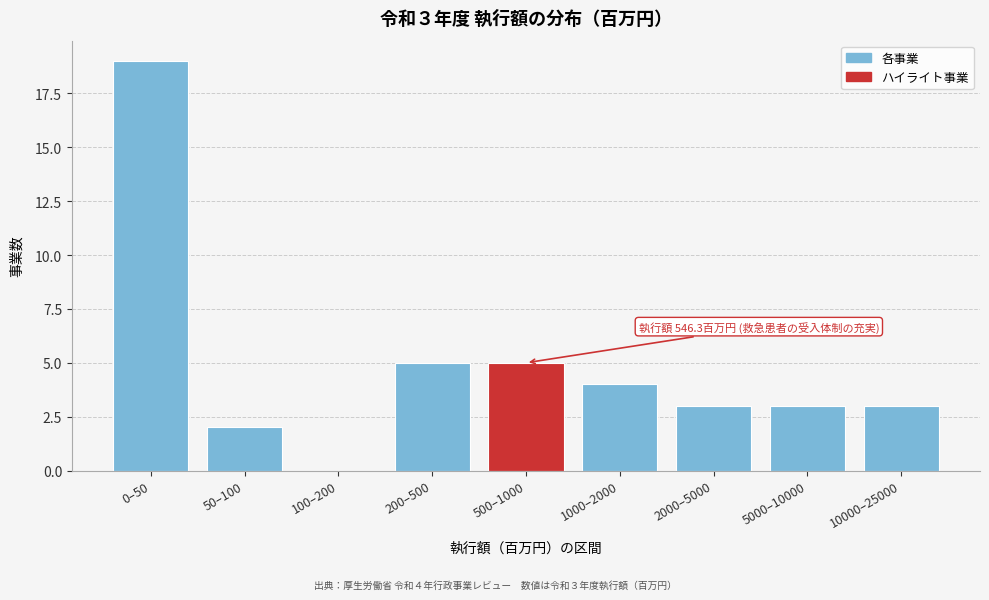

Reading left to right, what are all the values shown in this chart?

0–50=19	50–100=2	100–200=0	200–500=5	500–1000=5	1000–2000=4	2000–5000=3	5000–10000=3	10000–25000=3